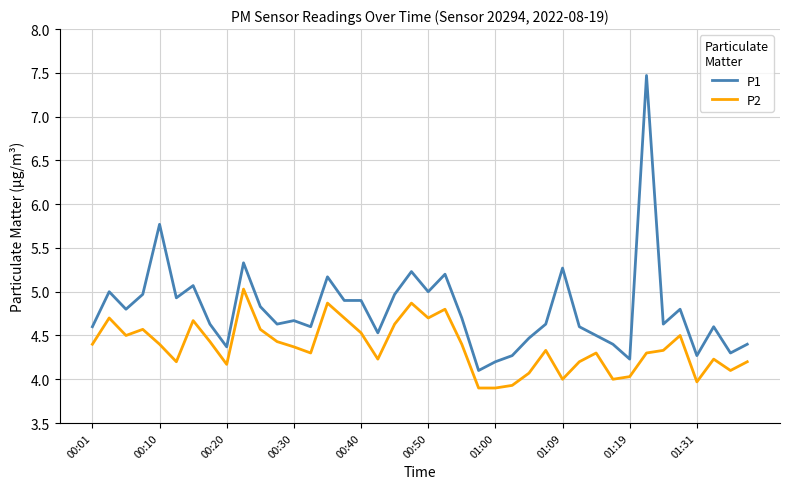

Which series has the widest spread of values?

P1